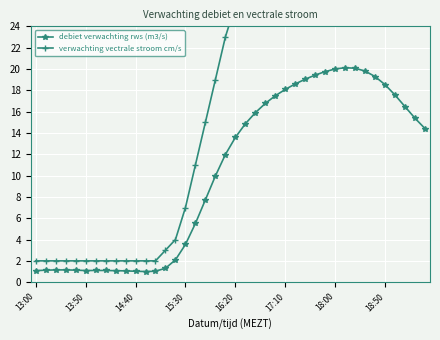

What is the value of the debiet verwachting rws (m3/s) point at the 1st from the left?

1.1